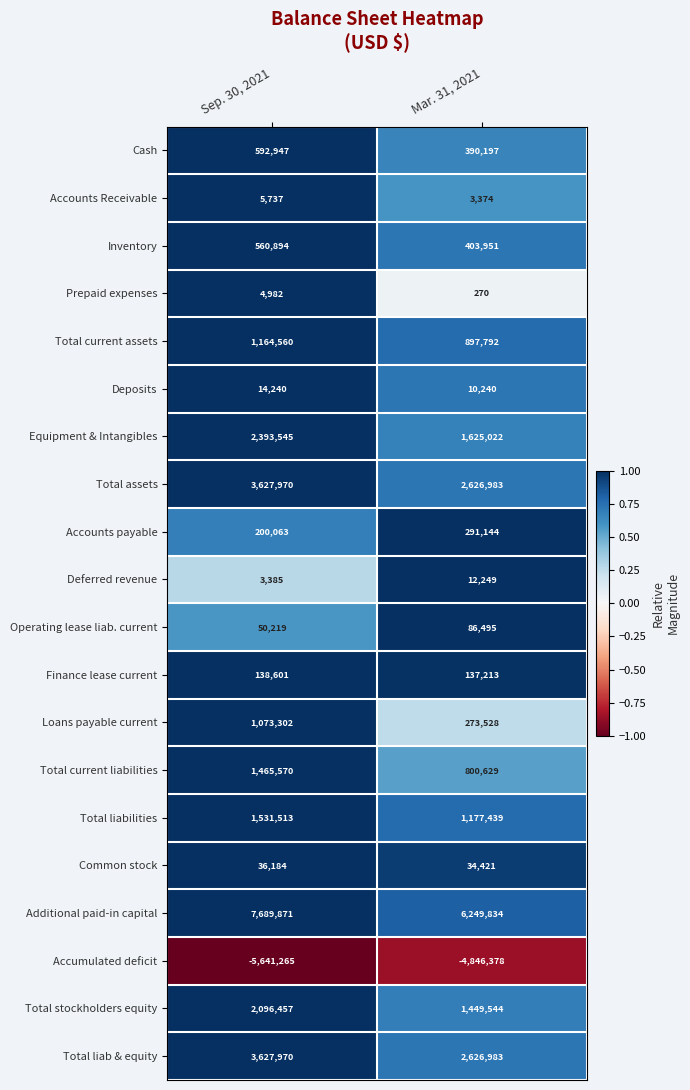

The value of Loans payable current at Mar. 31, 2021 is 372001. True or false?

False